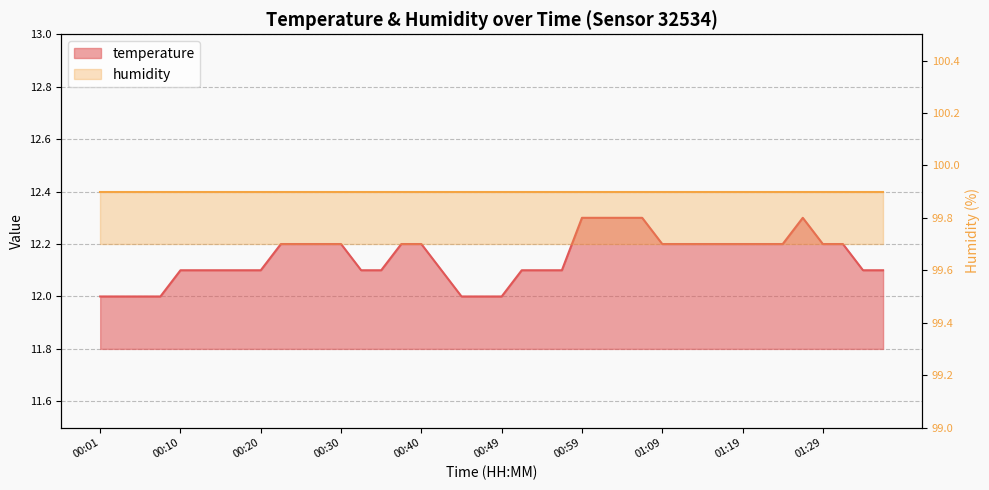

What is the difference between the second highest and minimum values?

0.3